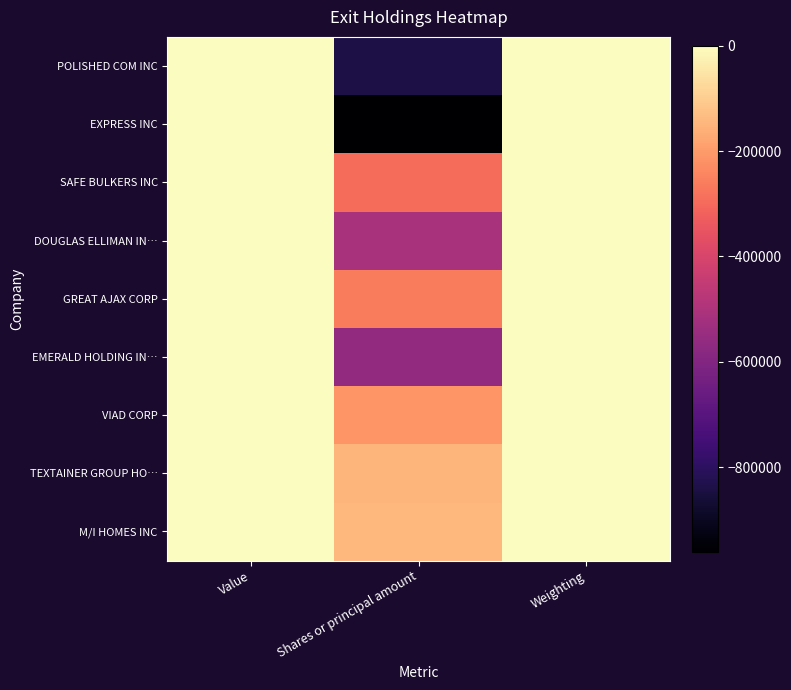

Reading left to right, transcribe all the data shown in this chart.

POLISHED COM INC: Value=0.0	Shares or principal amount=-838050.0	Weighting=-0.1
EXPRESS INC: Value=0.0	Shares or principal amount=-960155.0	Weighting=-0.6
SAFE BULKERS INC: Value=0.0	Shares or principal amount=-295400.0	Weighting=-1.0
DOUGLAS ELLIMAN IN…: Value=0.0	Shares or principal amount=-507000.0	Weighting=-1.2
GREAT AJAX CORP: Value=0.0	Shares or principal amount=-260000.0	Weighting=-1.7
EMERALD HOLDING IN…: Value=0.0	Shares or principal amount=-561131.0	Weighting=-2.4
VIAD CORP: Value=0.0	Shares or principal amount=-212239.0	Weighting=-6.0
TEXTAINER GROUP HO…: Value=0.0	Shares or principal amount=-150017.0	Weighting=-6.2
M/I HOMES INC: Value=0.0	Shares or principal amount=-144150.0	Weighting=-13.3